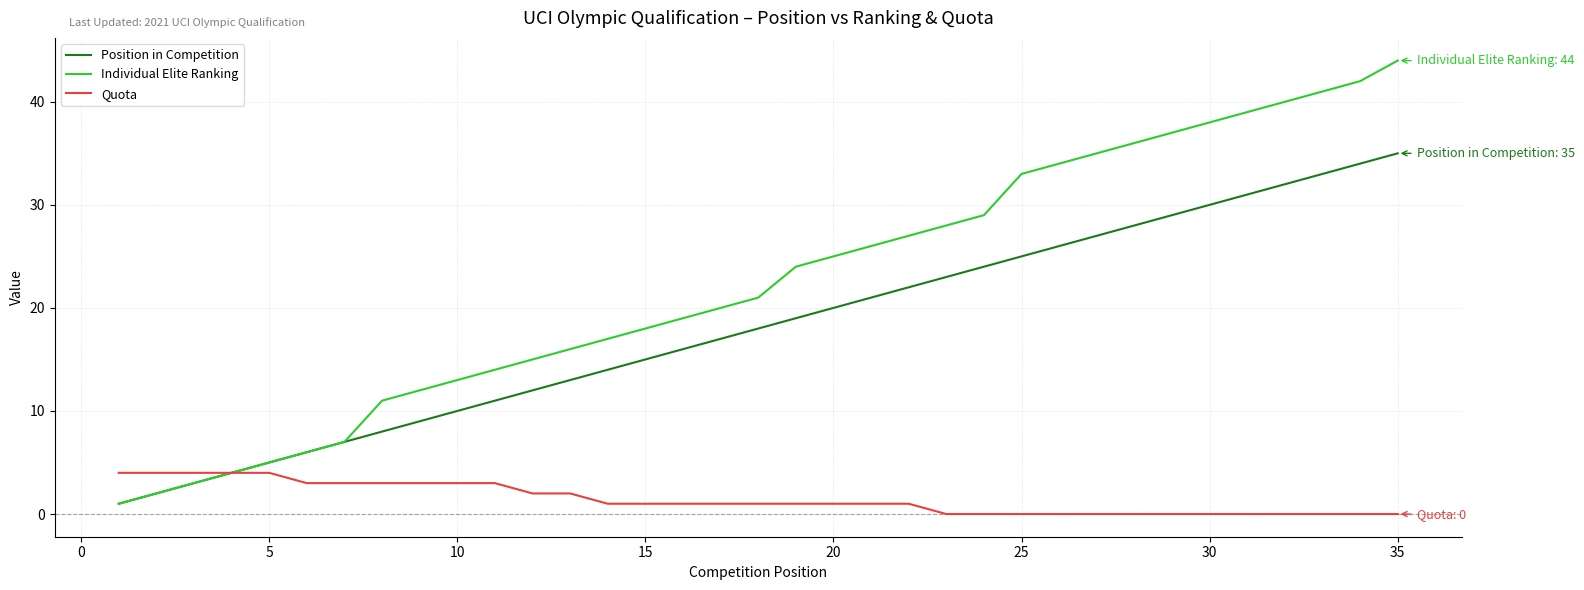

Which series has the widest spread of values?

Individual Elite Ranking